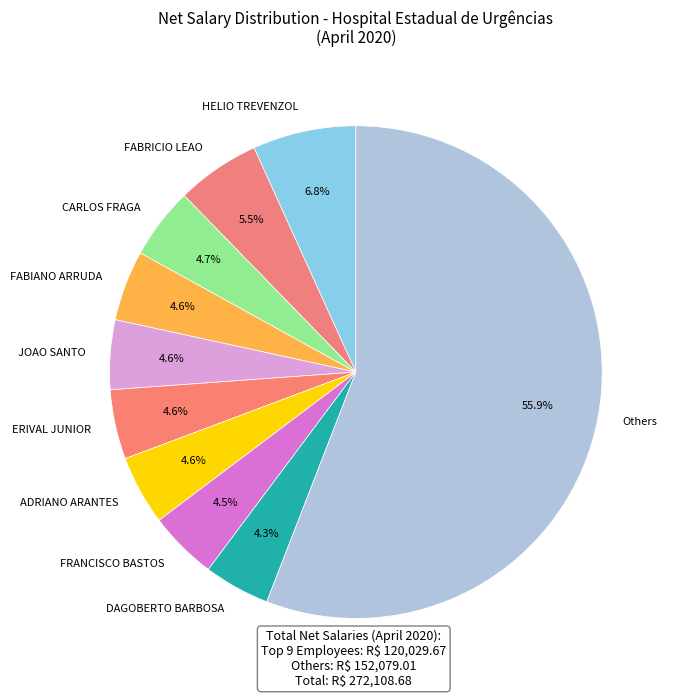

What is the largest slice in the pie chart?

Others